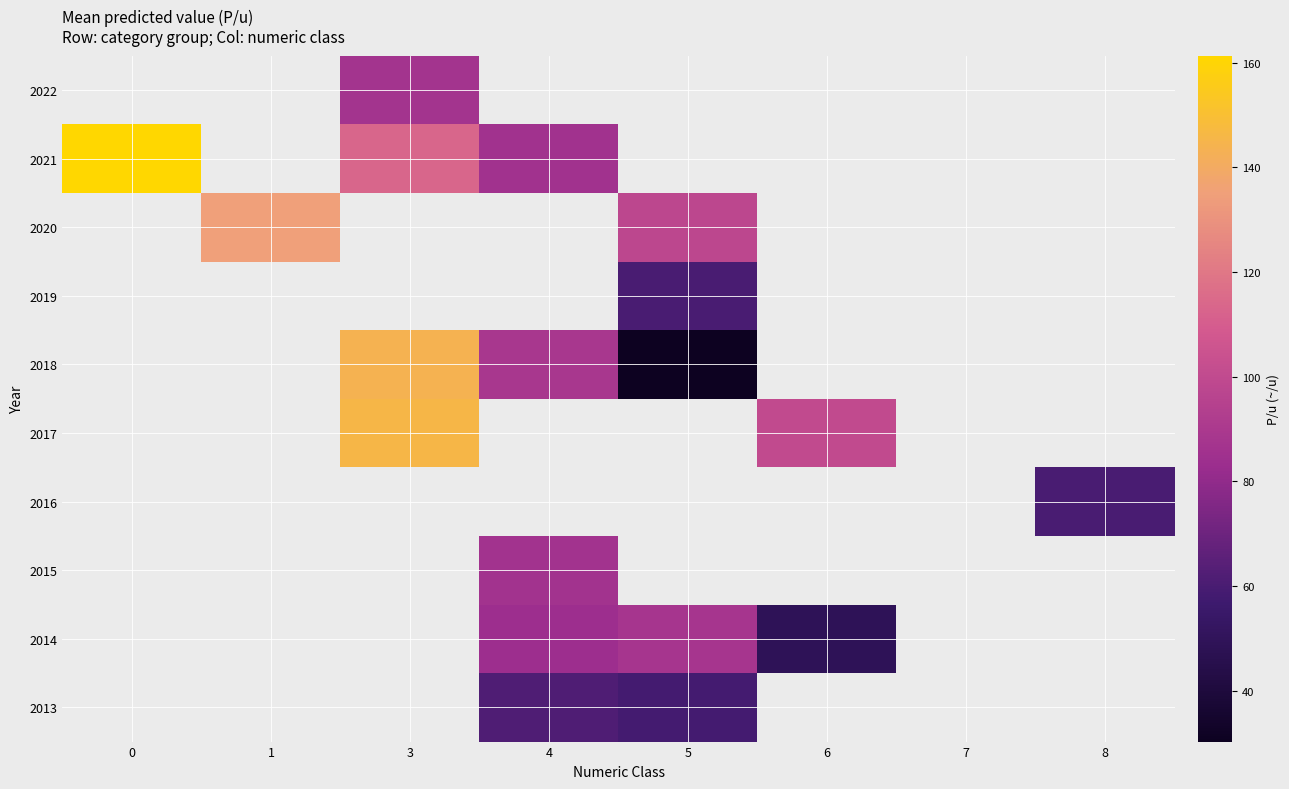

What is the difference between the row_8 values at 5 and 6?

39.1